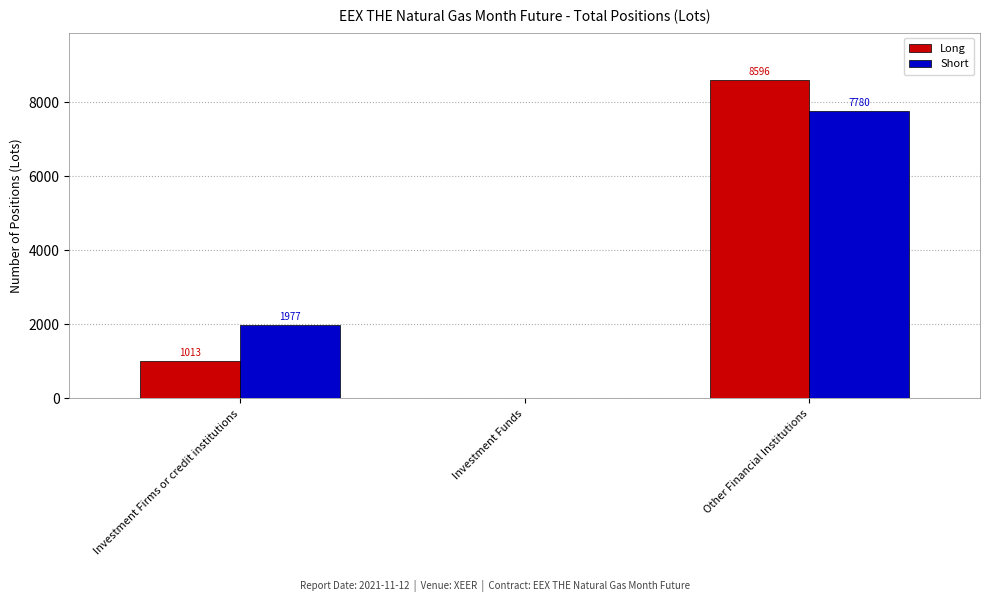

True or false: Long has a value of 0.0 at Investment Funds.

True